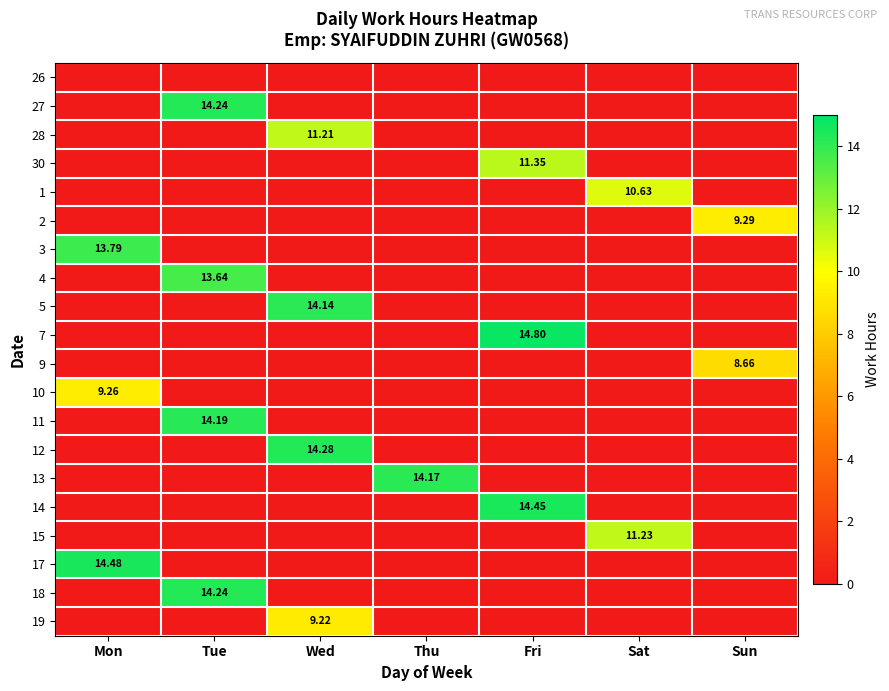

Rank the series by their maximum value, from highest to lowest.

7, 17, 14, 12, 27, 18, 11, 13, 5, 3, 4, 30, 15, 28, 1, 2, 10, 19, 9, 26